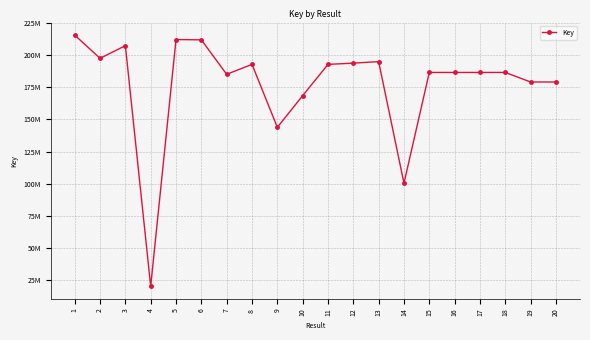

List the labels in order of value, largest first.

1, 5, 6, 3, 2, 13, 12, 8, 11, 18, 15, 17, 16, 7, 20, 19, 10, 9, 14, 4